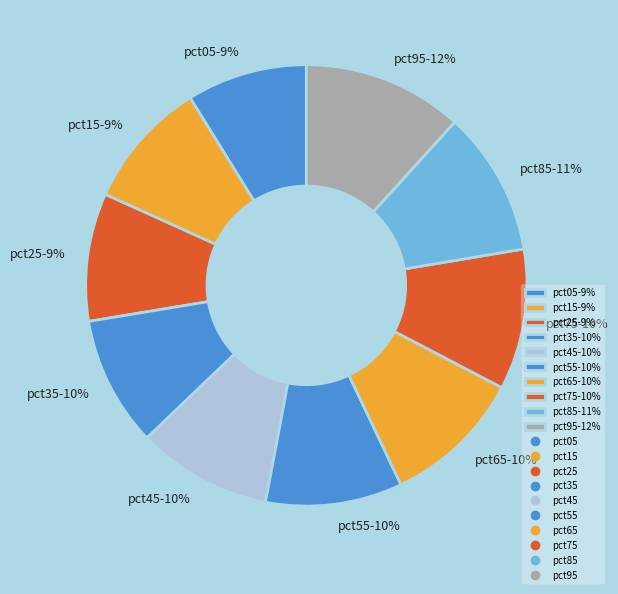

What percentage is the pct75 slice, to the nearest percent?

10%